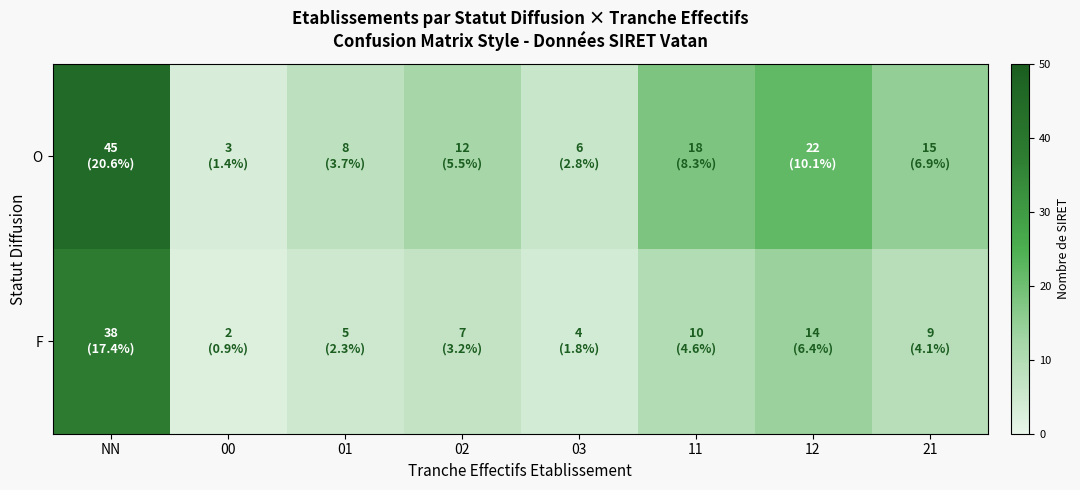

Reading left to right, what are all the values shown in this chart?

O: NN=45	00=3	01=8	02=12	03=6	11=18	12=22	21=15
F: NN=38	00=2	01=5	02=7	03=4	11=10	12=14	21=9